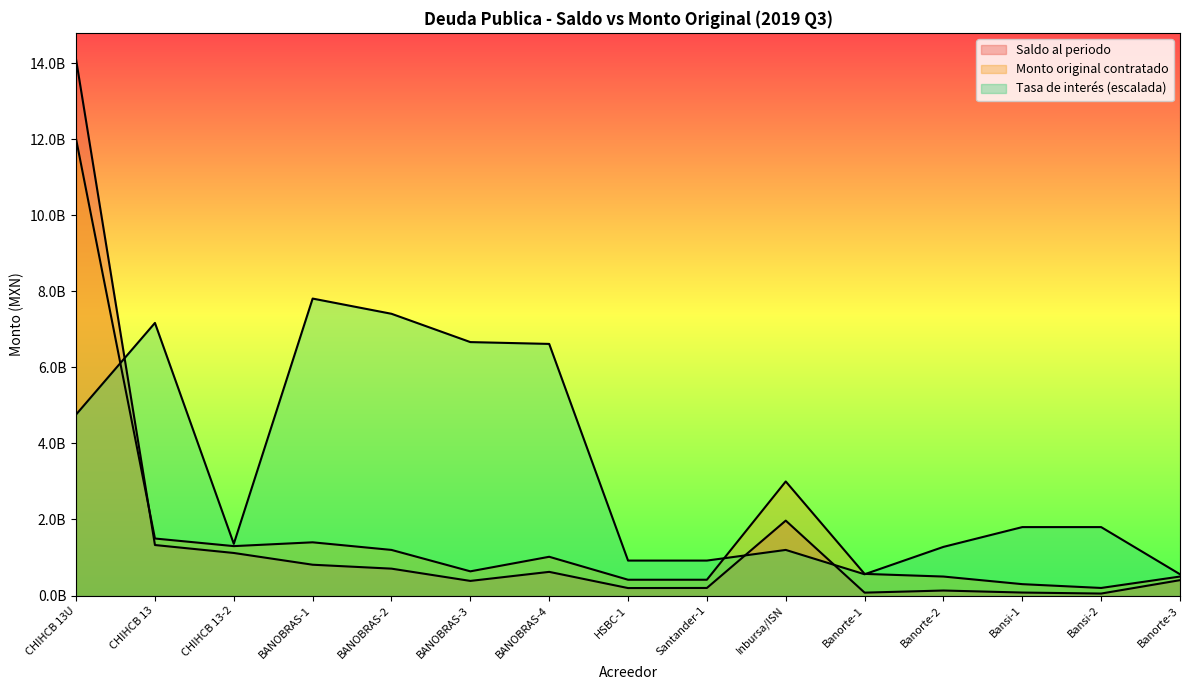

How many lines are shown in the chart?

3